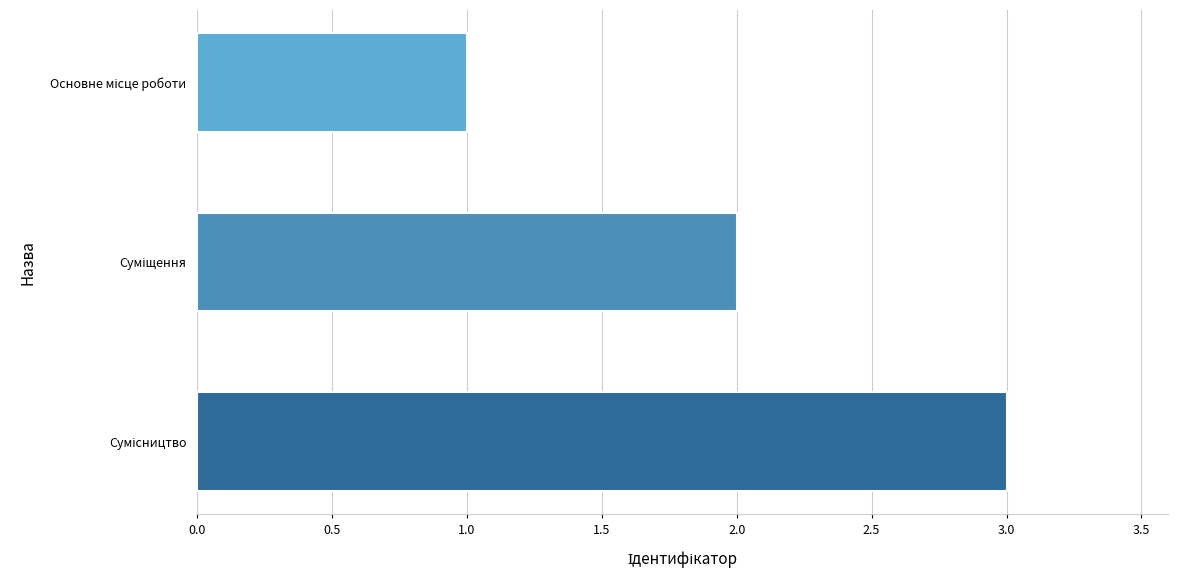

What is the sum of all values?

6